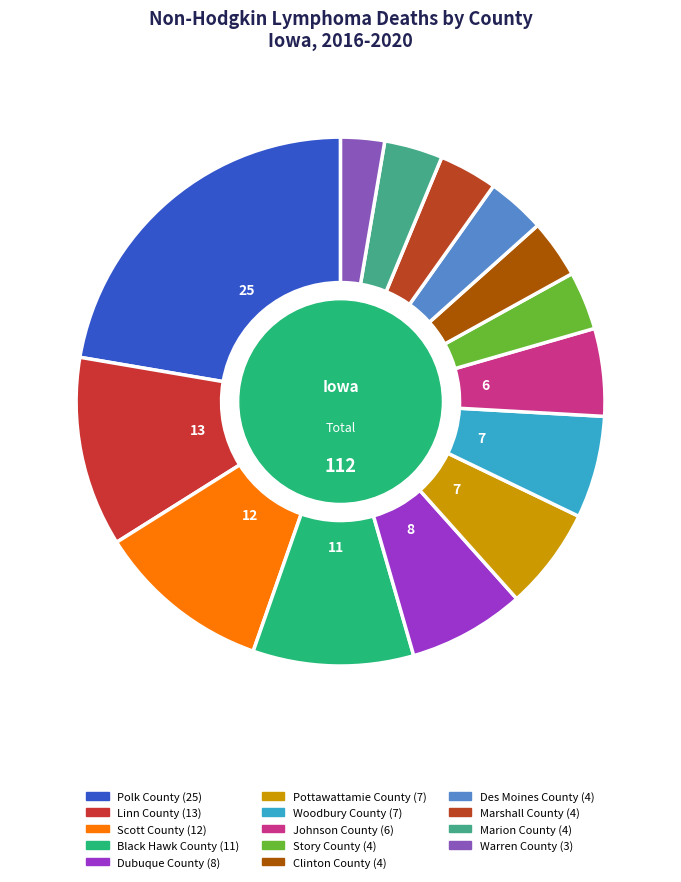

Rank the categories by value from highest to lowest.

Polk County, Linn County, Scott County, Black Hawk County, Dubuque County, Pottawattamie County, Woodbury County, Johnson County, Story County, Clinton County, Des Moines County, Marshall County, Marion County, Warren County